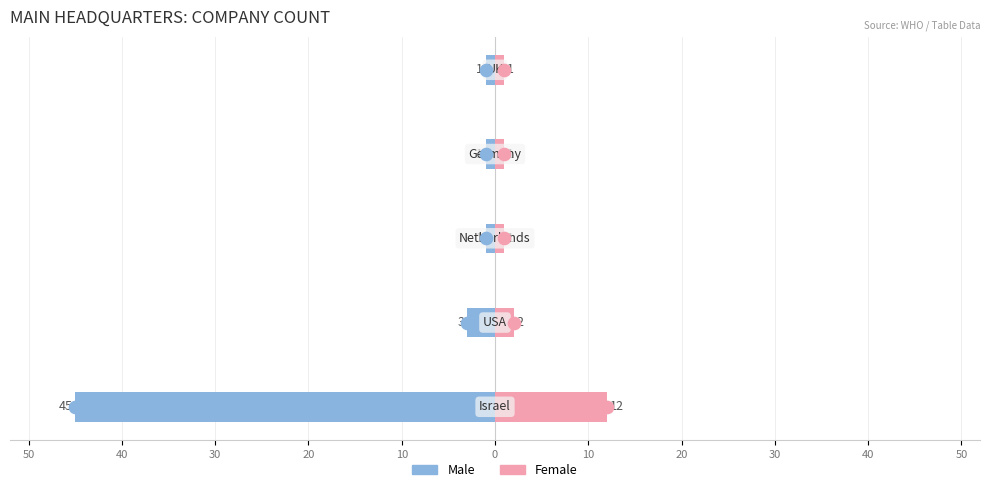

Reading left to right, extract all data points from this chart.

Male: 50=-45	40=-3	30=-1	20=-1	10=-1
Female: 50=12	40=2	30=1	20=1	10=1